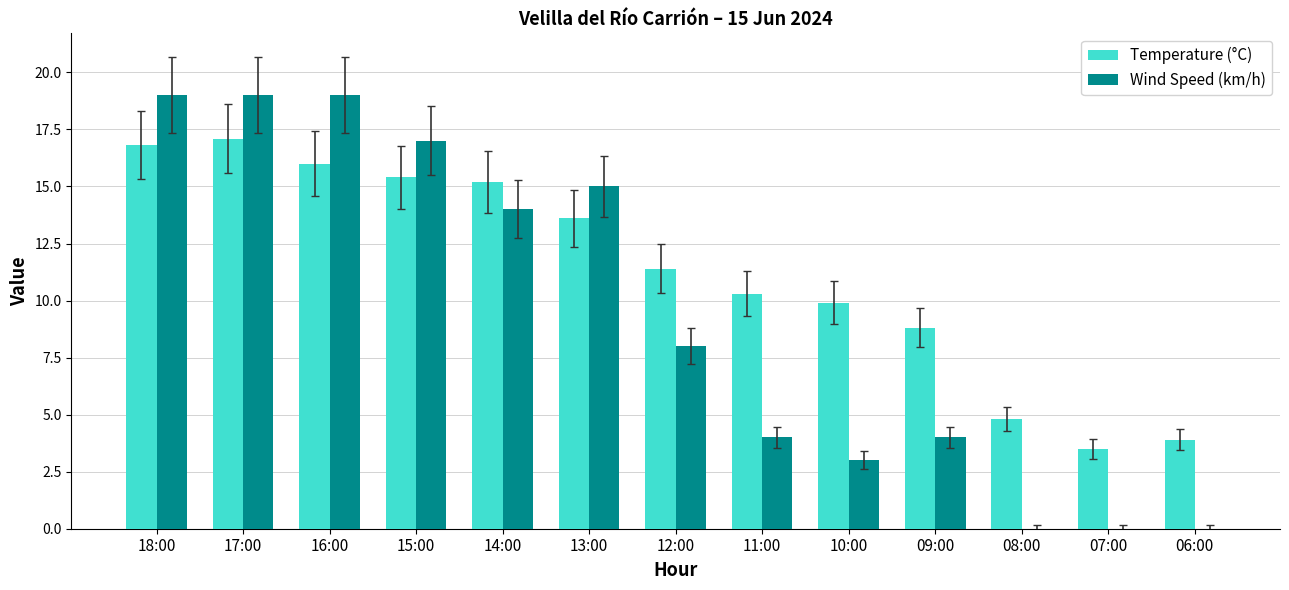

The Wind Speed (km/h) series shows 32.2 at 17:00. True or false?

False